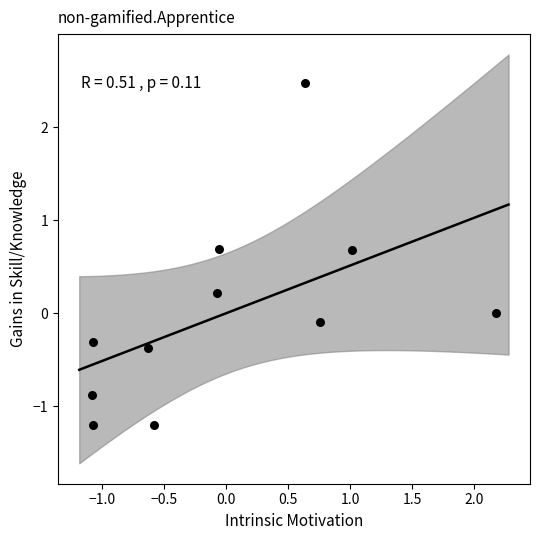

What is the range of X values (max minus min)?

3.3